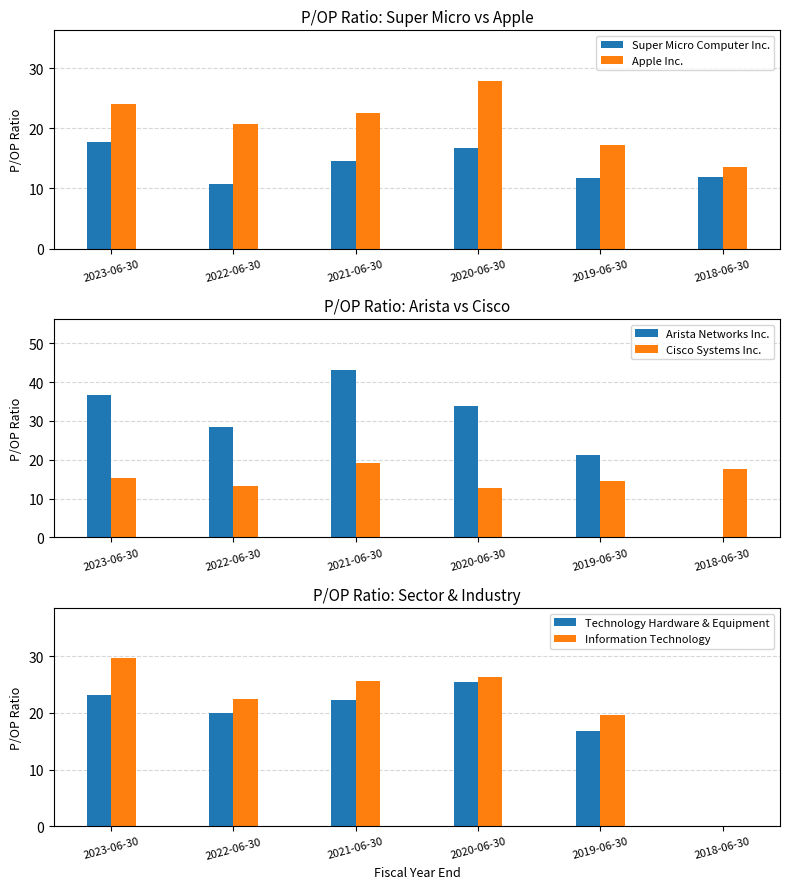

The Arista Networks Inc. series shows 43.2 at 2021-06-30. True or false?

True